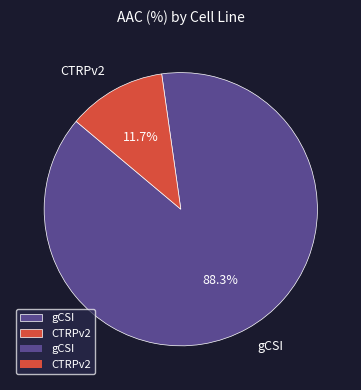

Rank the categories by value from highest to lowest.

gCSI, CTRPv2